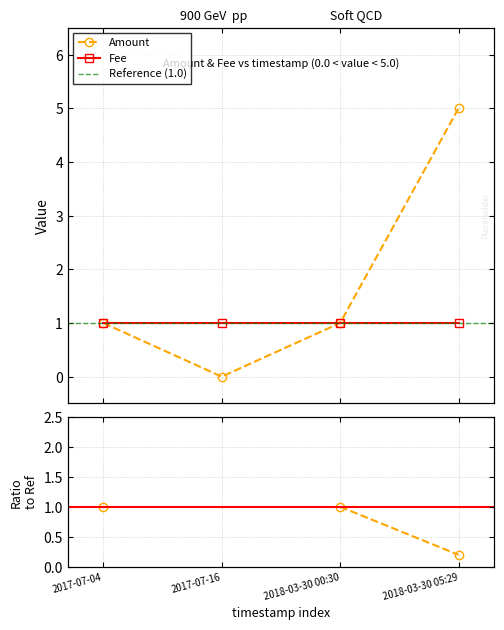

Is it true that the value at 2017-07-04 is 0?

False